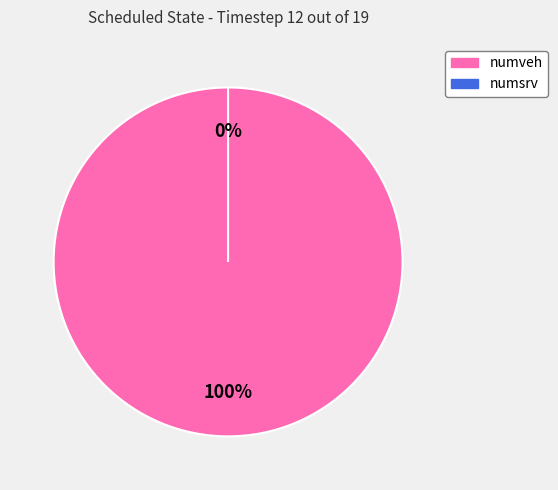

Does any single category account for the majority?

Yes